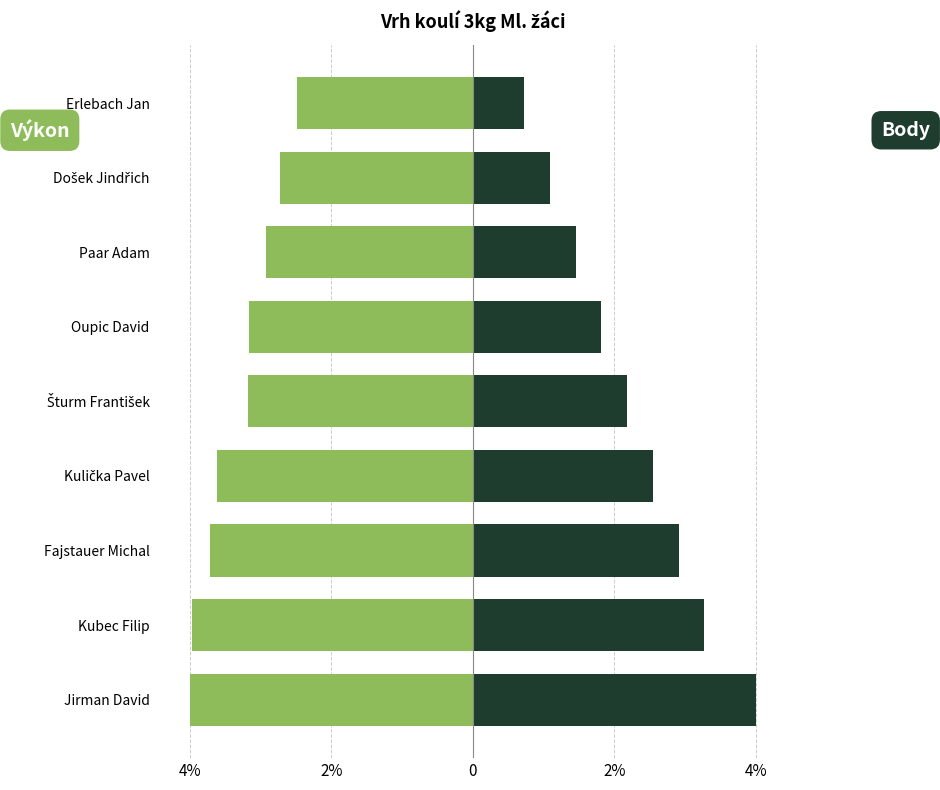

Count the number of categories in the chart.

9